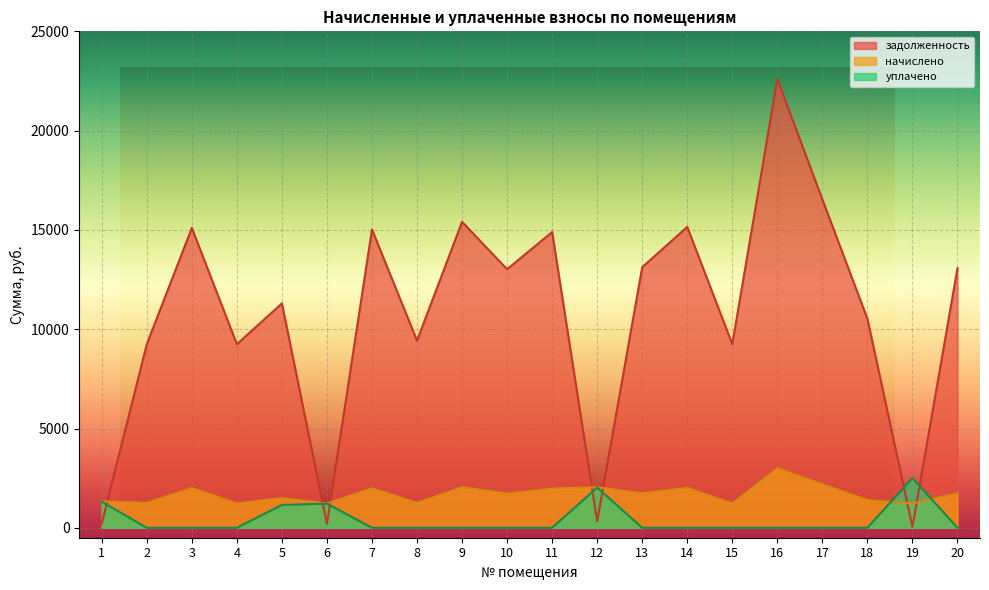

How many lines are shown in the chart?

3